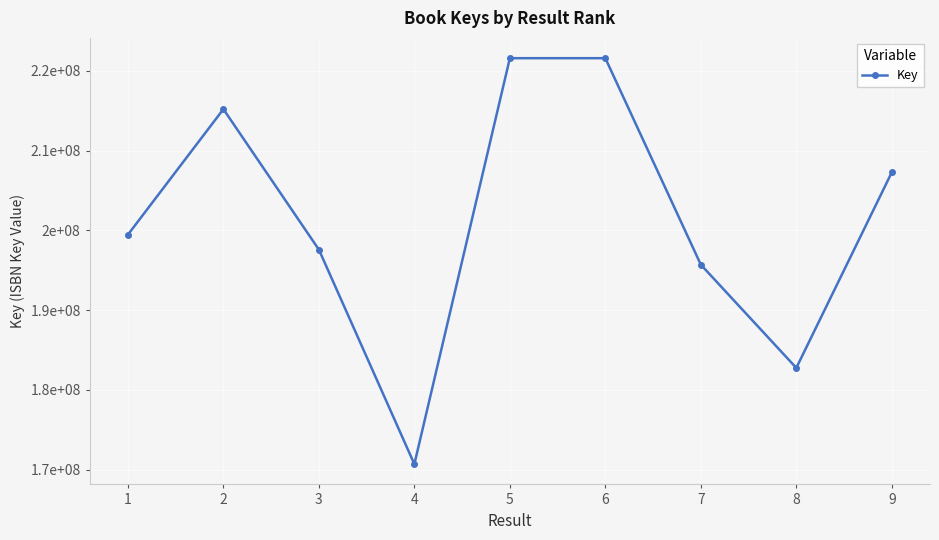

Where is the first local maximum?

2